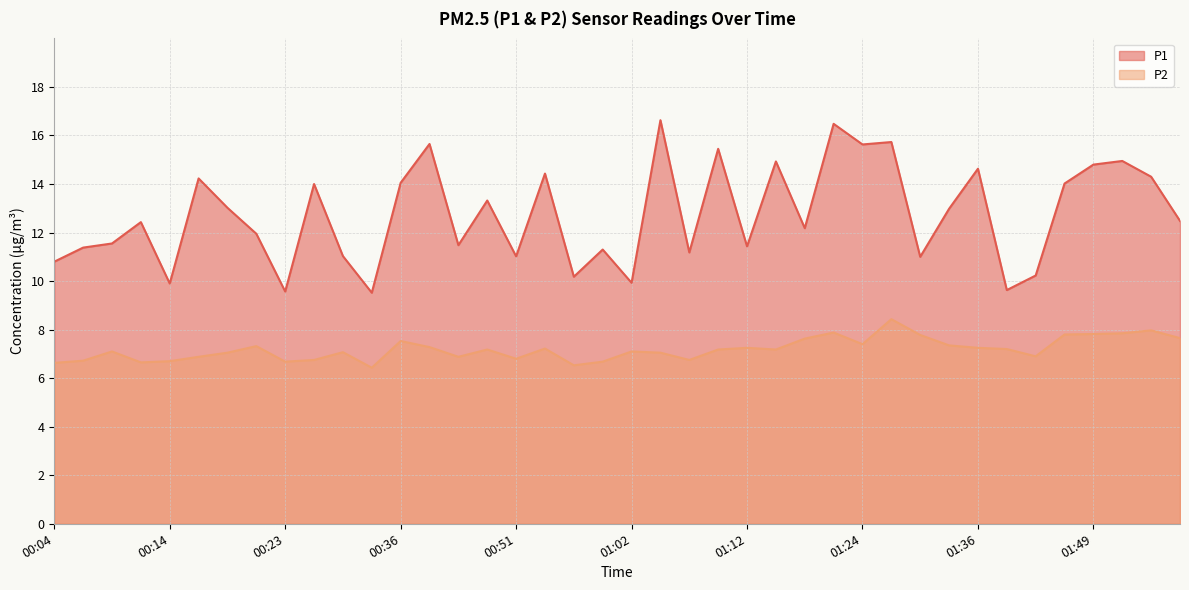

At which label is P1 closest to 13?

00:18